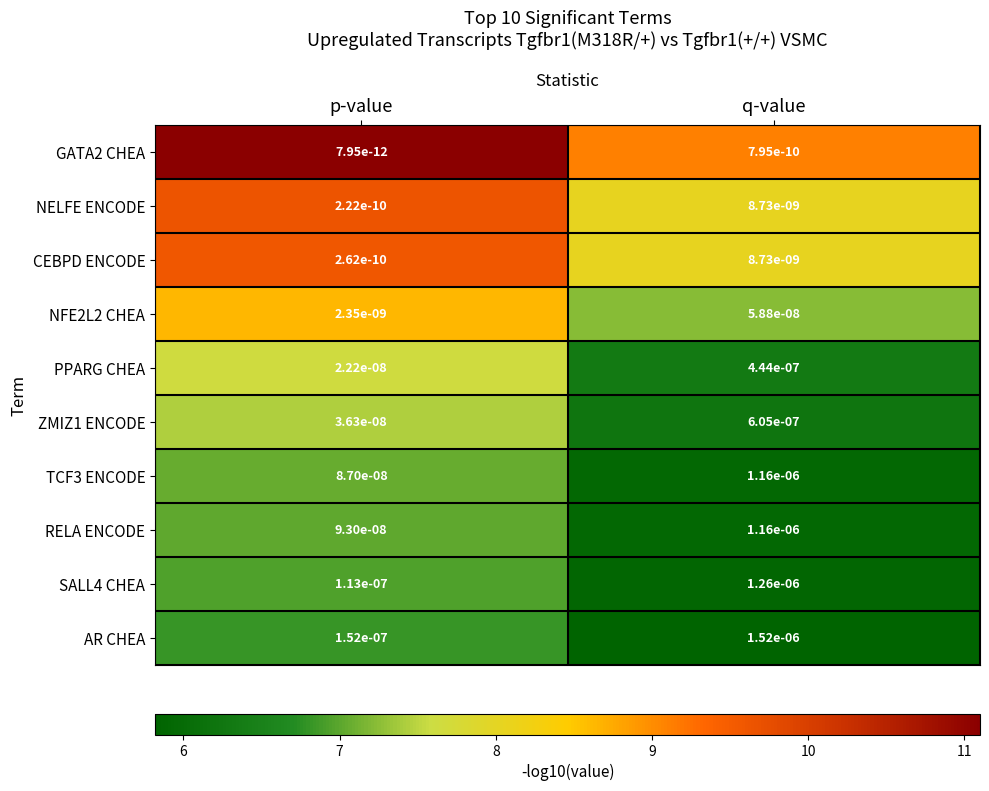

At which category does the chart reach its peak across all series?

q-value